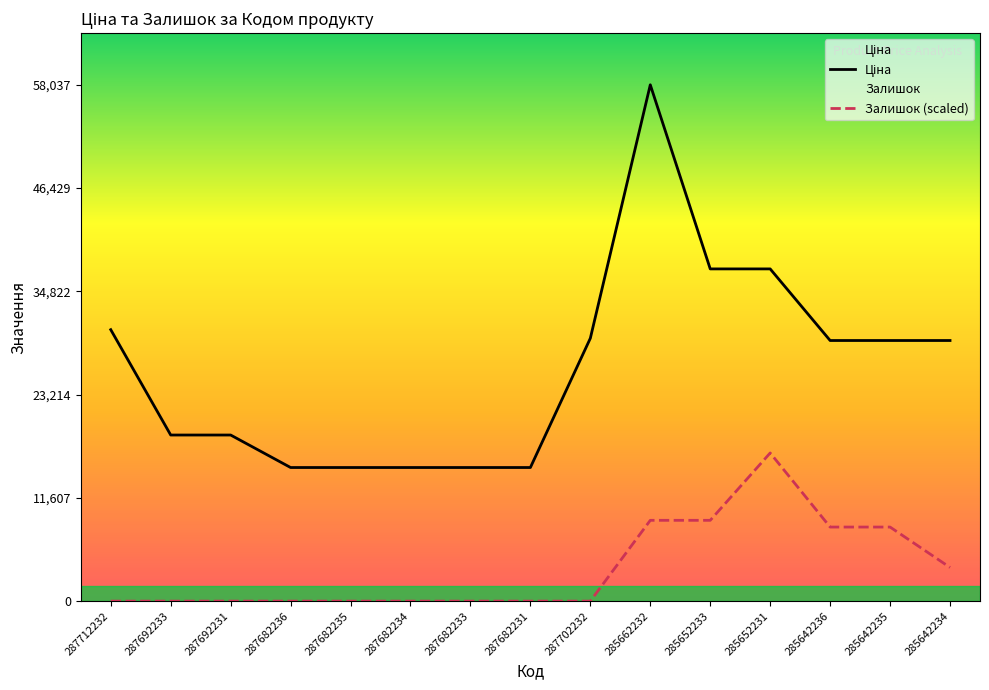

What is the value of the Залишок point at the 12th from the left?

16654.1